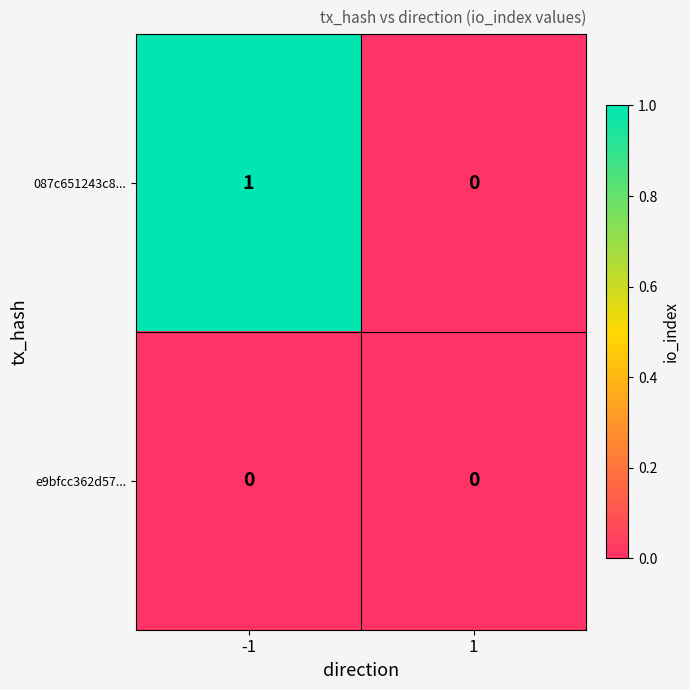

The value of 087c651243c8... at 1 is 1. True or false?

False